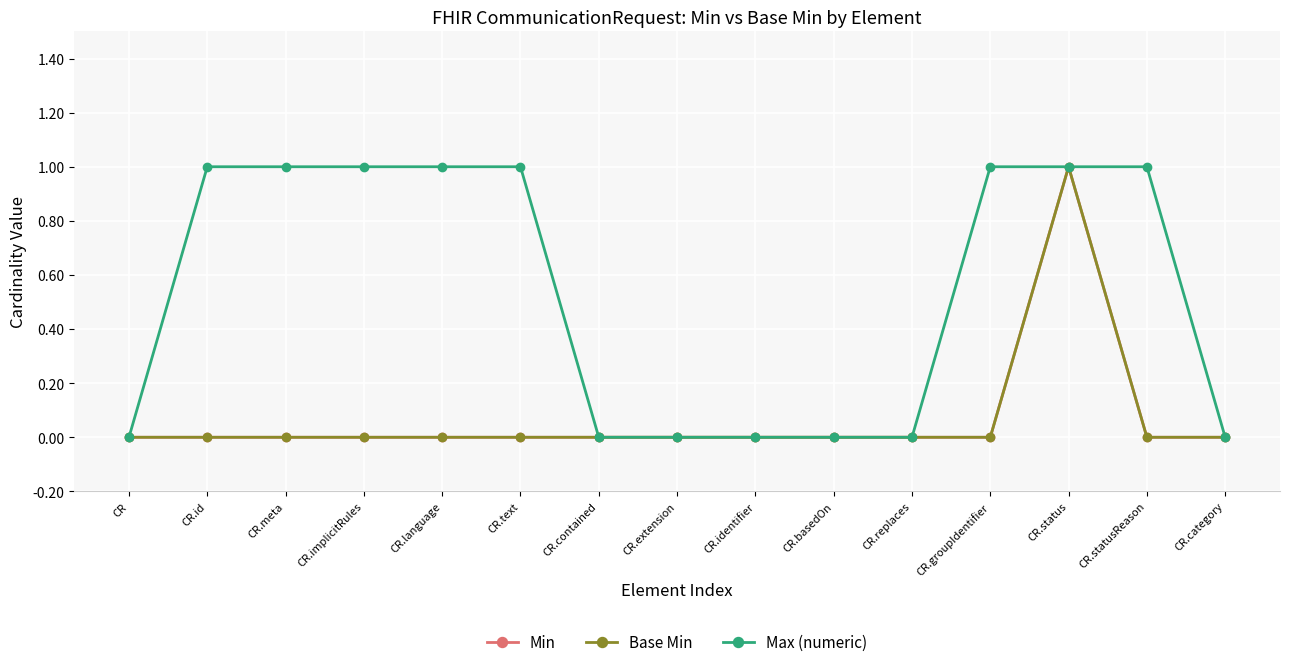

True or false: Max (numeric) has more than 2 interior local peaks.

False